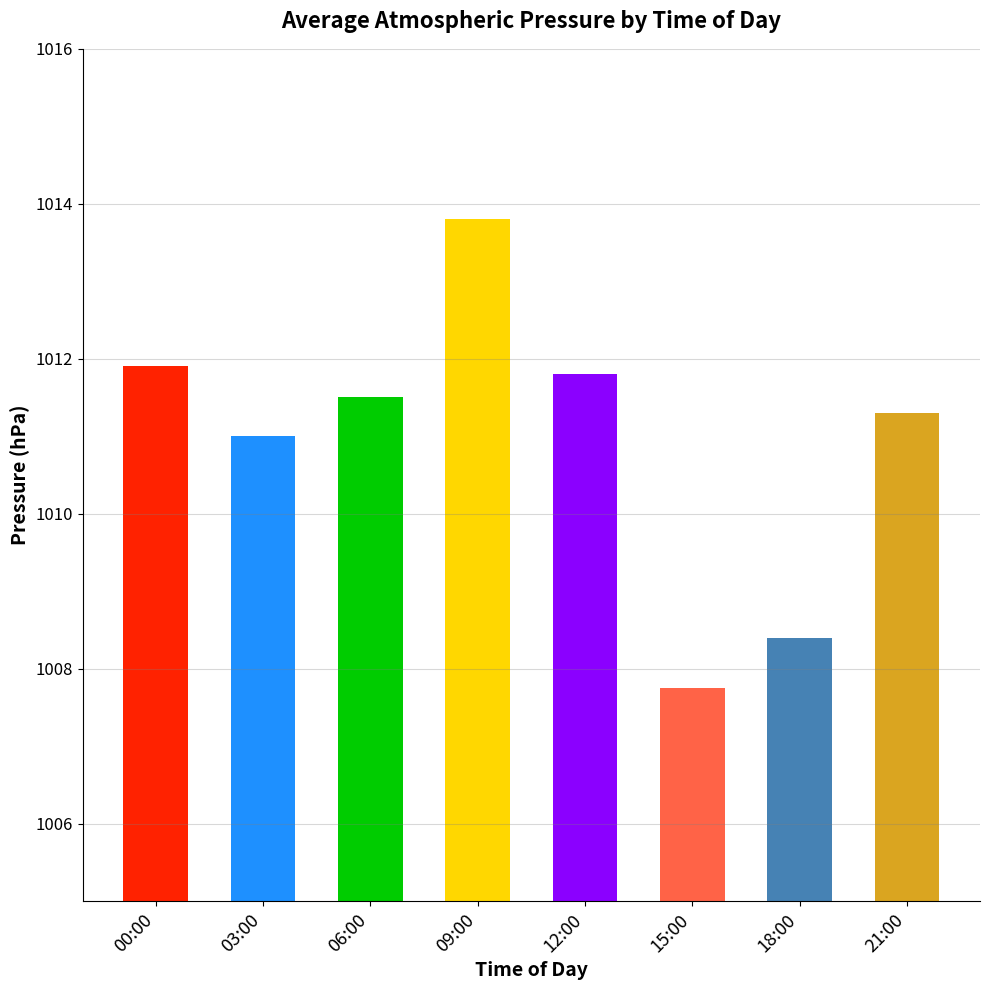

List the labels in order of value, largest first.

09:00, 00:00, 12:00, 06:00, 21:00, 03:00, 18:00, 15:00